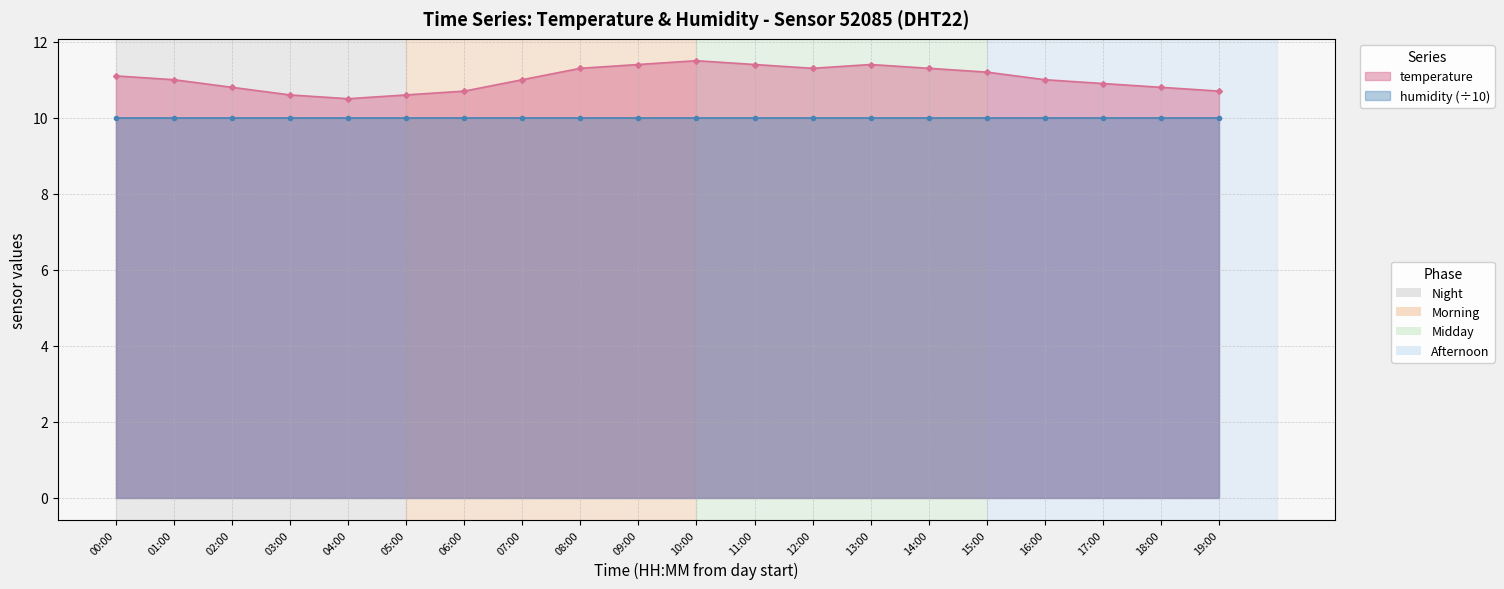

What value does the data have at 09:00?

11.4